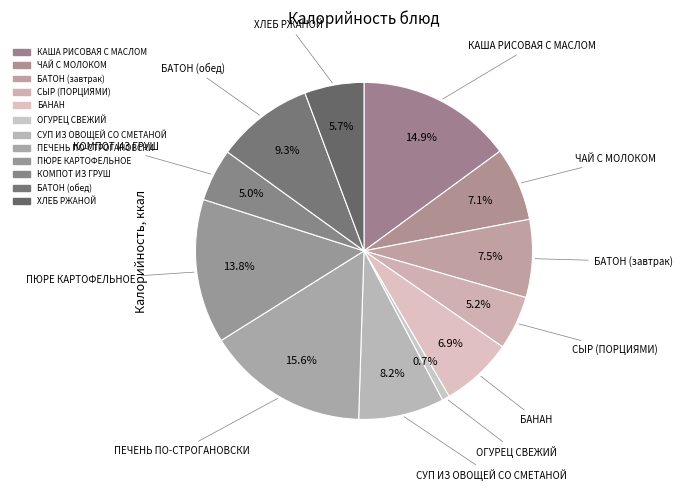

True or false: ЧАЙ С МОЛОКОМ accounts for 7% of the total.

True